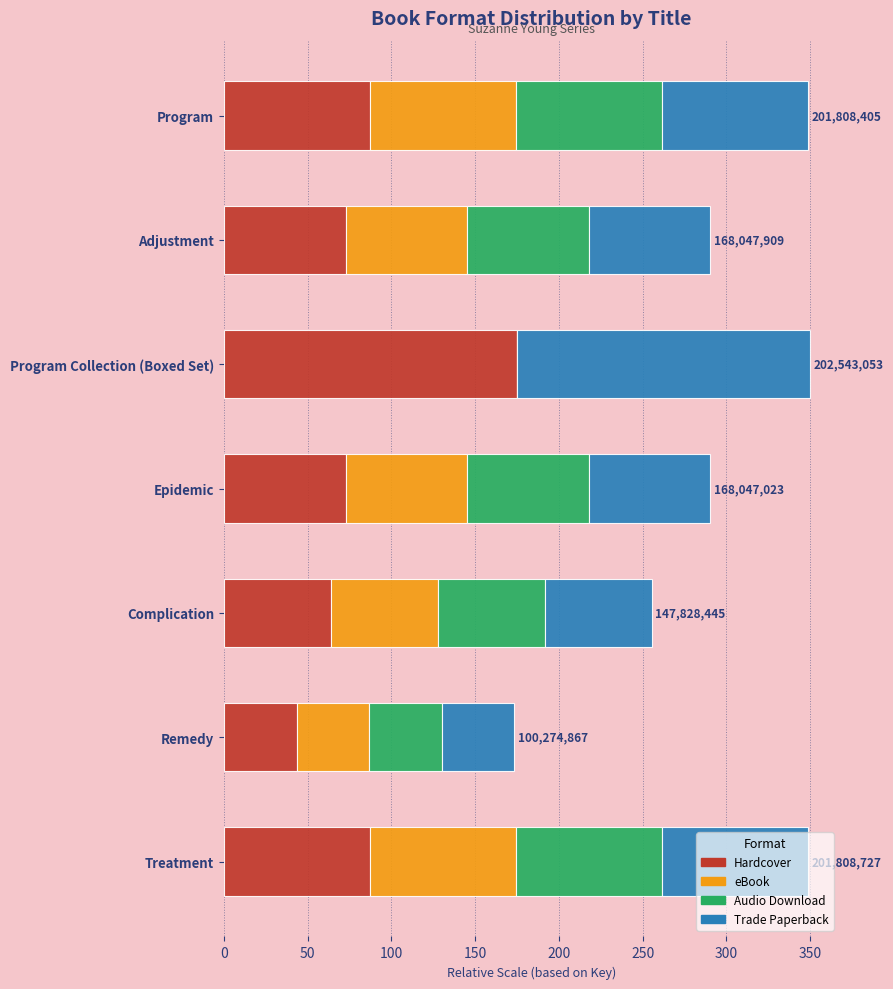

What is the sum of all Hardcover values?

601.7